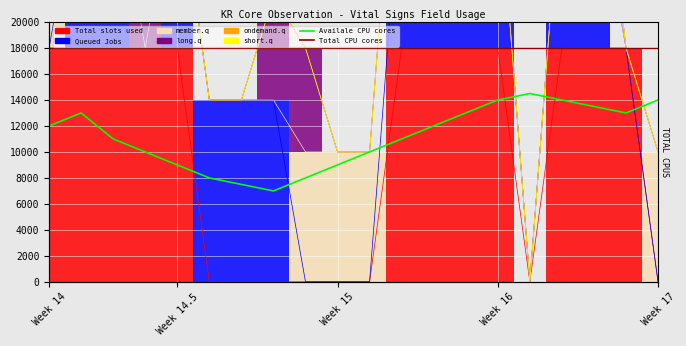

True or false: Availale CPU cores and Total CPU cores cross at least once.

False